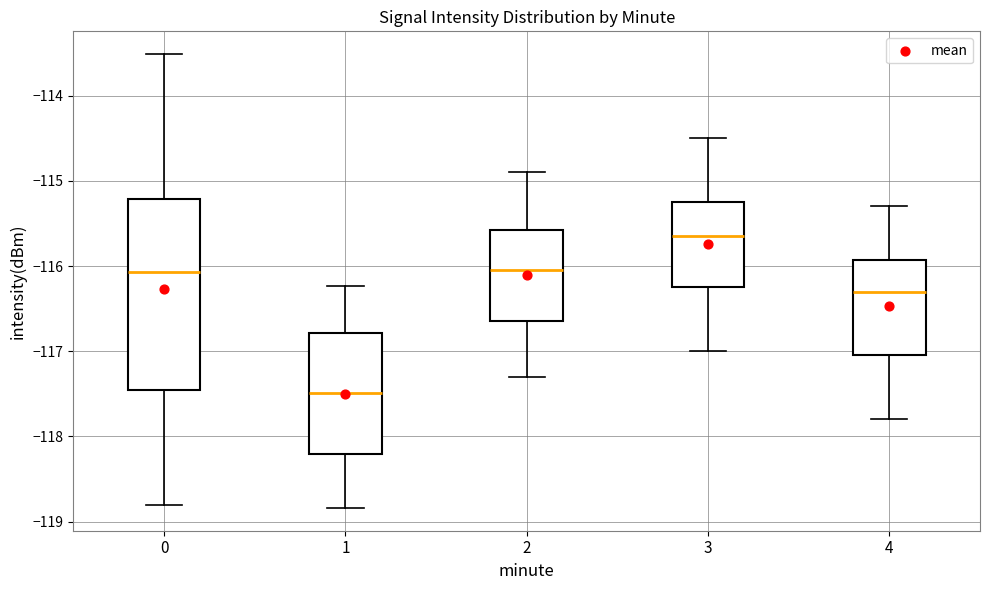

Where is the lower edge of the box at x = 3 on the y-axis? The values are not printed on the chart, so give them approximately, as read against the axis.

-116.2